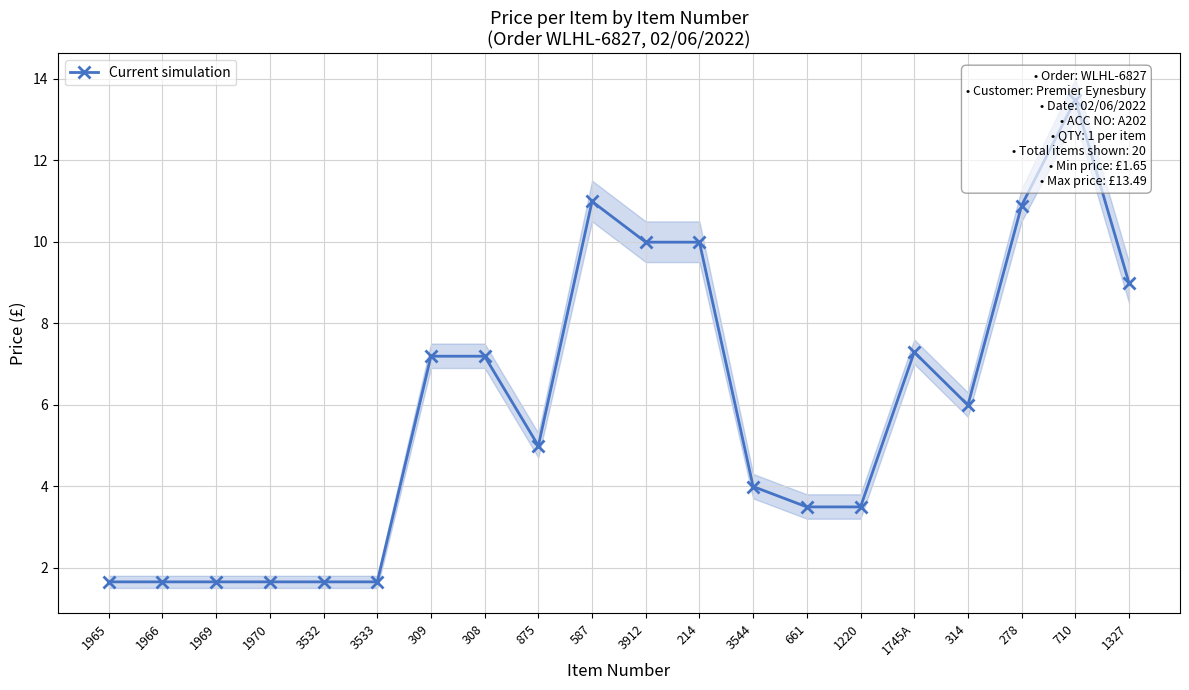

Reading right to left, transcribe all the data shown in this chart.

1327=9.0	710=13.5	278=10.9	314=6.0	1745A=7.3	1220=3.5	661=3.5	3544=4.0	214=10.0	3912=10.0	587=11.0	875=5.0	308=7.2	309=7.2	3533=1.6	3532=1.6	1970=1.6	1969=1.6	1966=1.6	1965=1.6